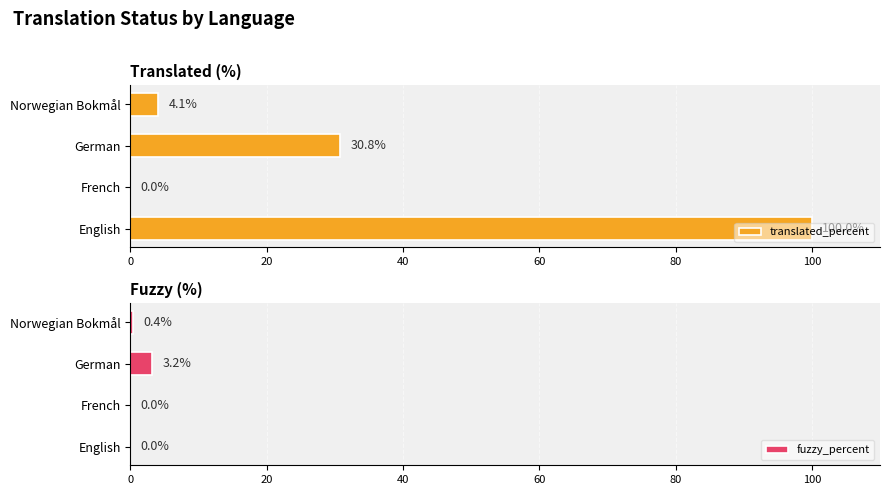

What are all the series names shown in the legend?

translated_percent, fuzzy_percent